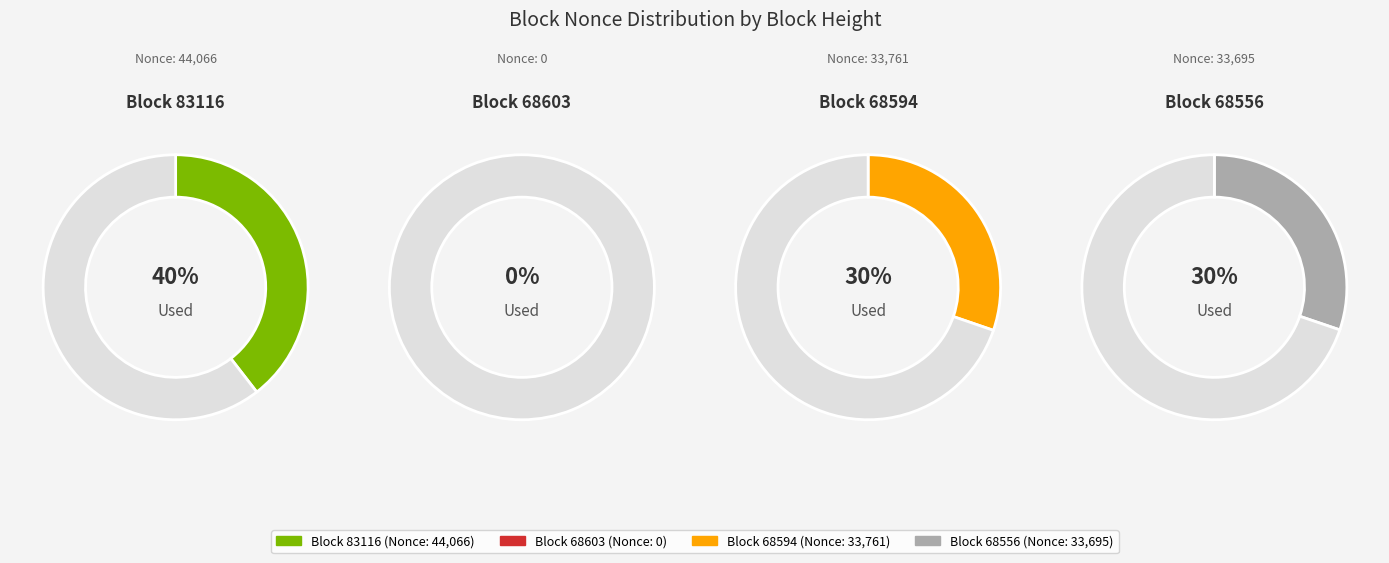

What is the smallest slice in the pie chart?

68603